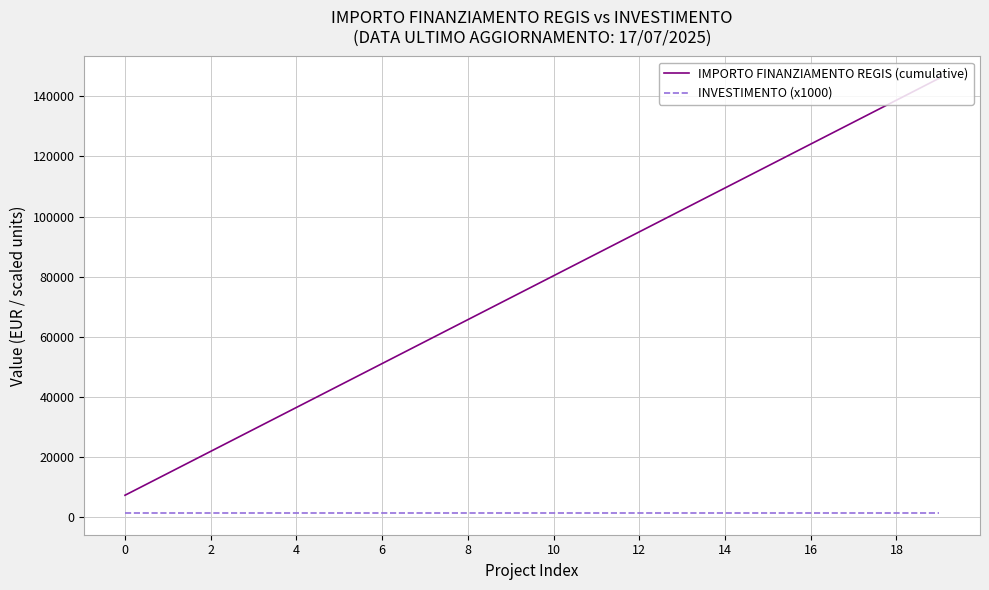

True or false: IMPORTO FINANZIAMENTO REGIS (cumulative) and INVESTIMENTO (x1000) cross at least once.

False